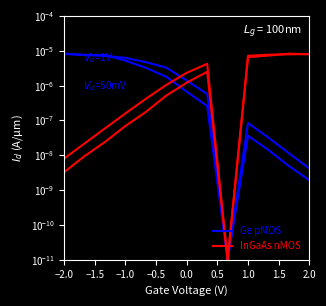

True or false: Ge pMOS has a value of 0.0 at 1.0.

False